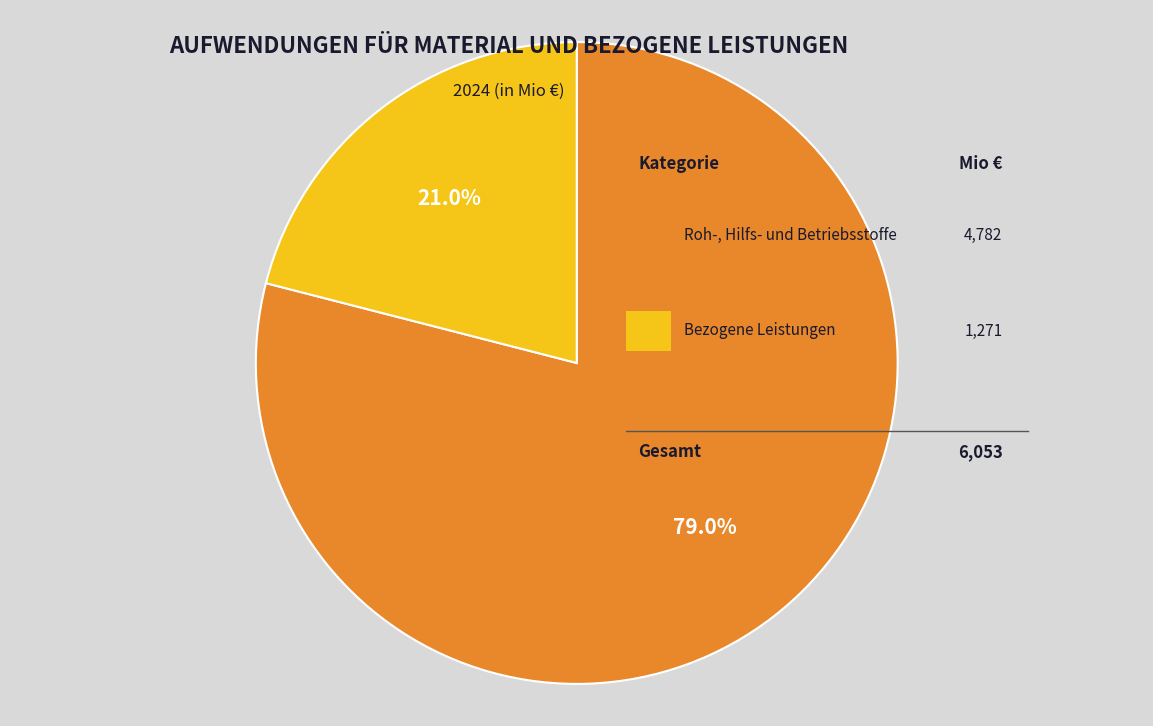

Count the number of slices in the pie.

2